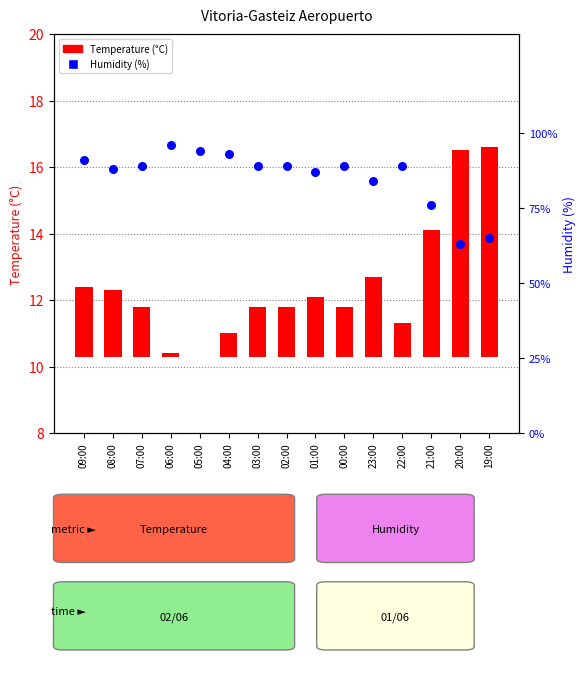

Which series contains the lowest Y value?

Temperature (°C)